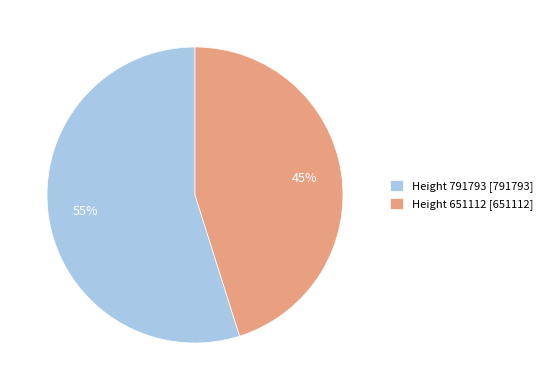

To the nearest percent, what percentage of the pie is Height 651112?

45%